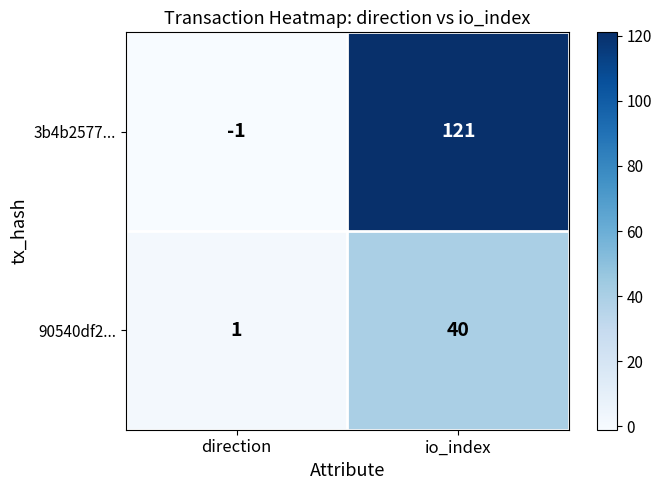

Between direction and io_index, which series saw the biggest shift?

3b4b2577...